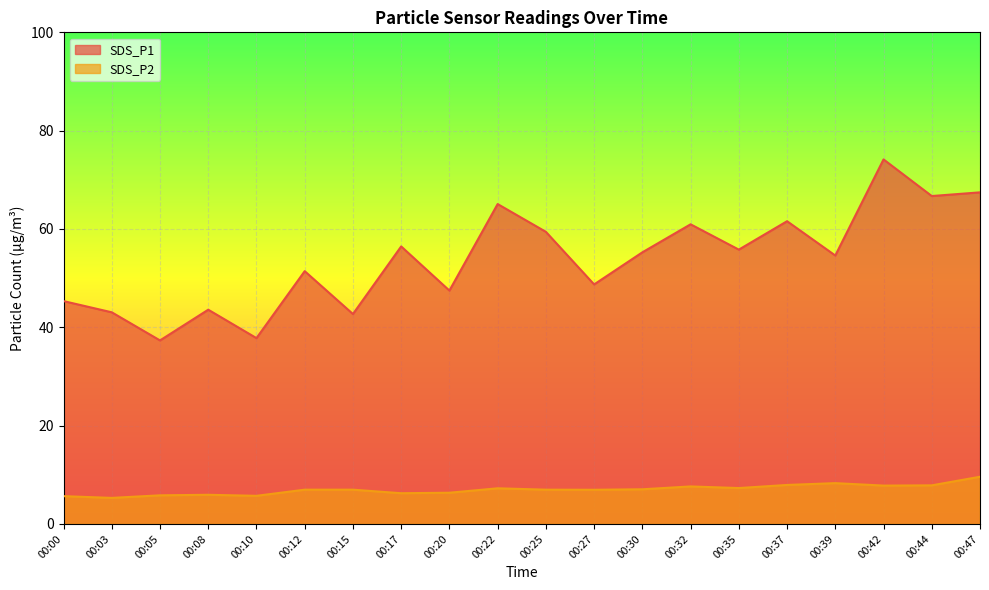

How many interior local valleys does the SDS_P2 series have?

6